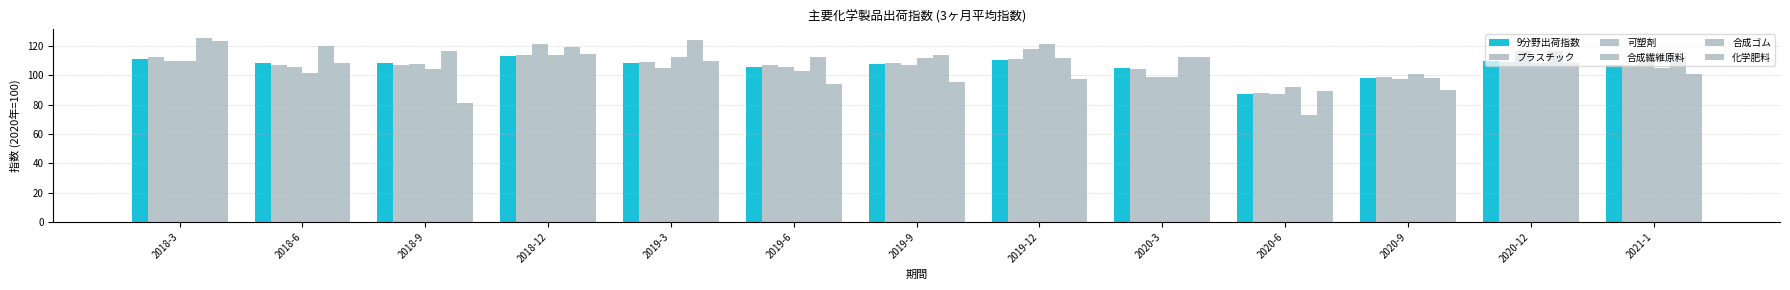

What is the smallest value displayed?

73.2